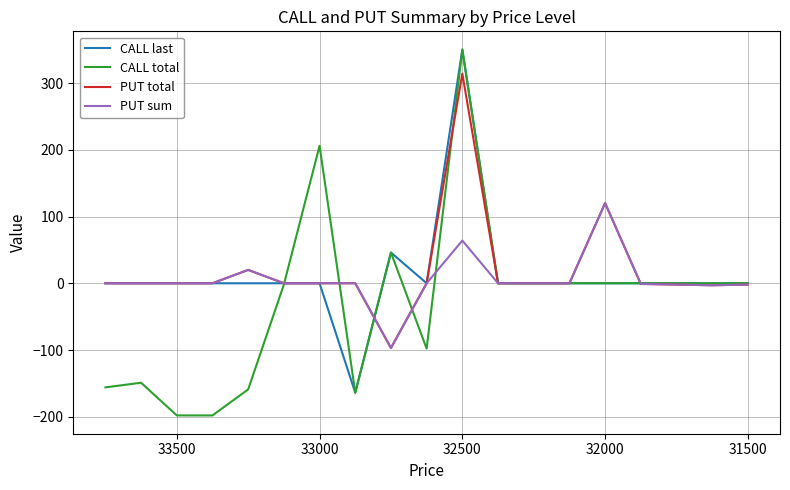

What is the greatest value displayed?

350